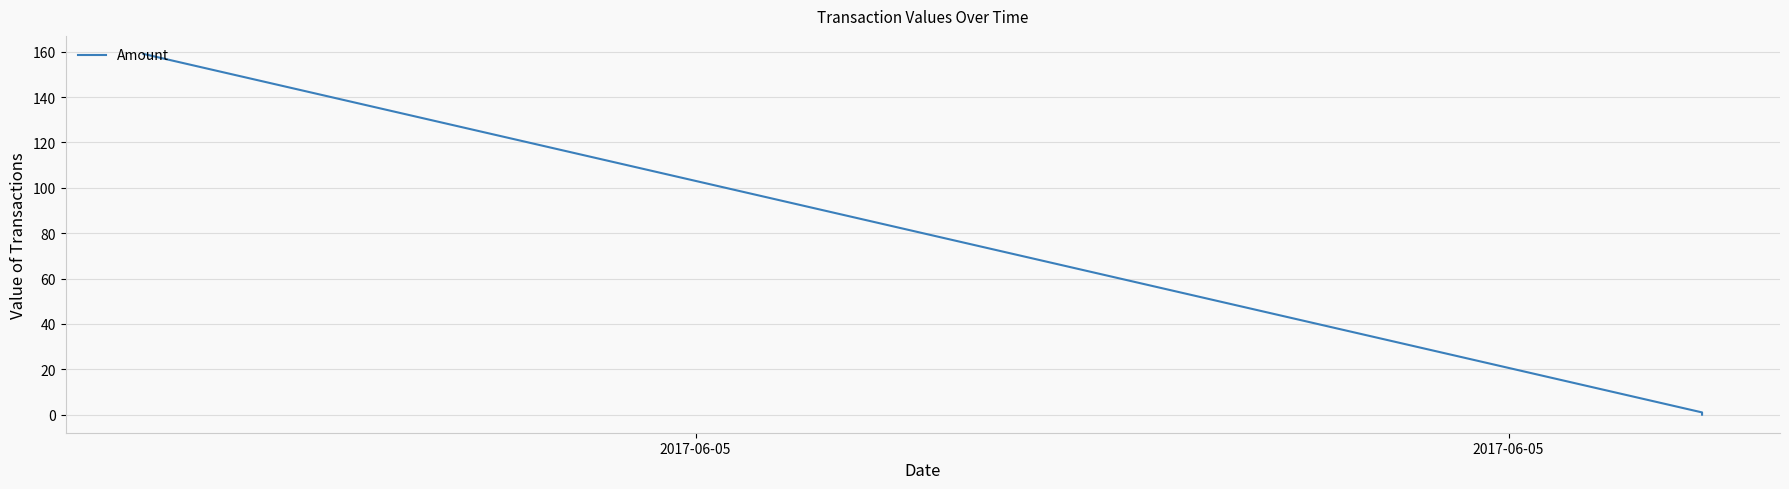

How many values are above zero?

2